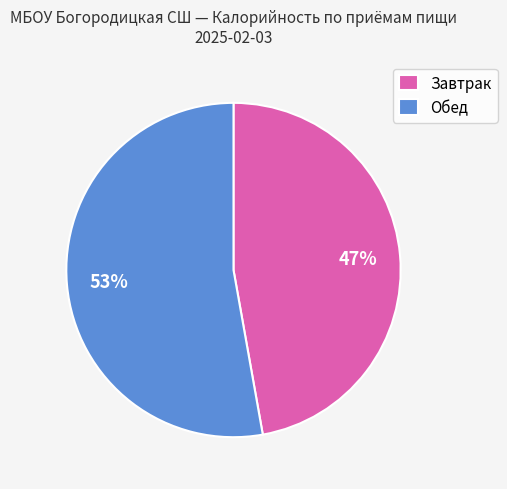

Does any single category account for the majority?

Yes